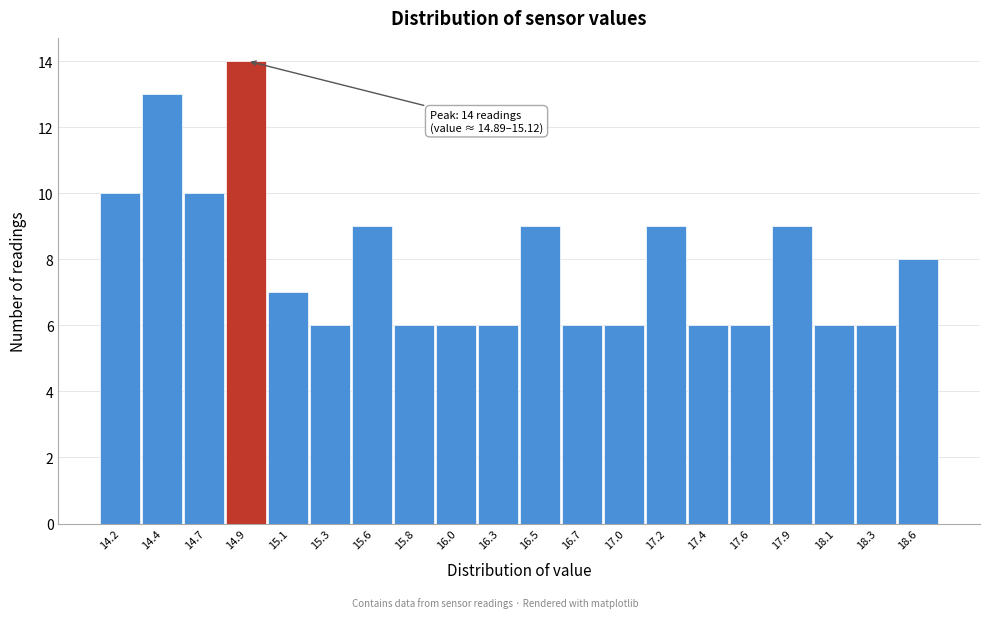

Reading left to right, what are all the values shown in this chart?

10	13	10	14	7	6	9	6	6	6	9	6	6	9	6	6	9	6	6	8